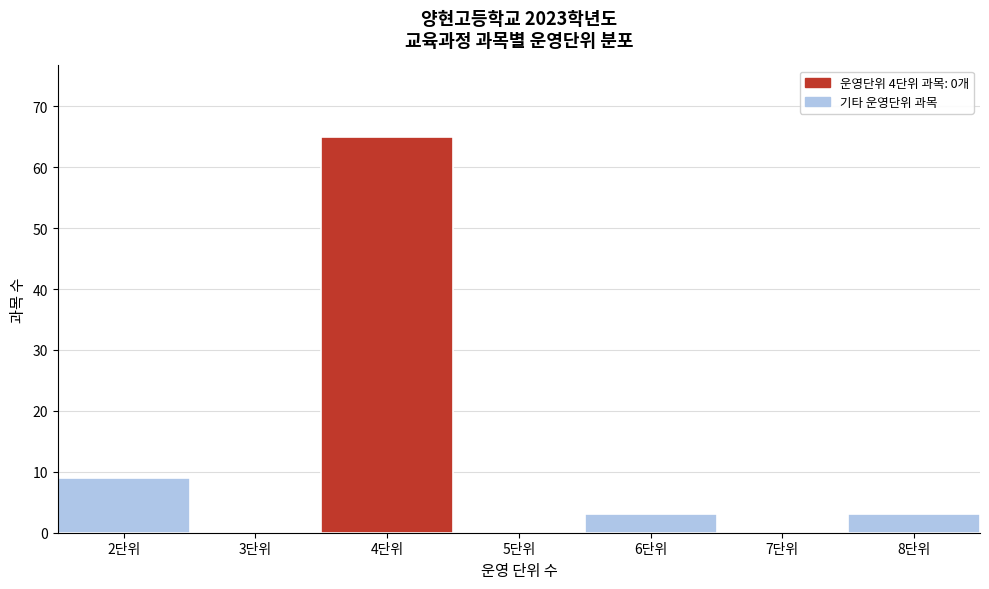

Reading left to right, extract all data points from this chart.

2단위=9	3단위=0	4단위=65	5단위=0	6단위=3	7단위=0	8단위=3